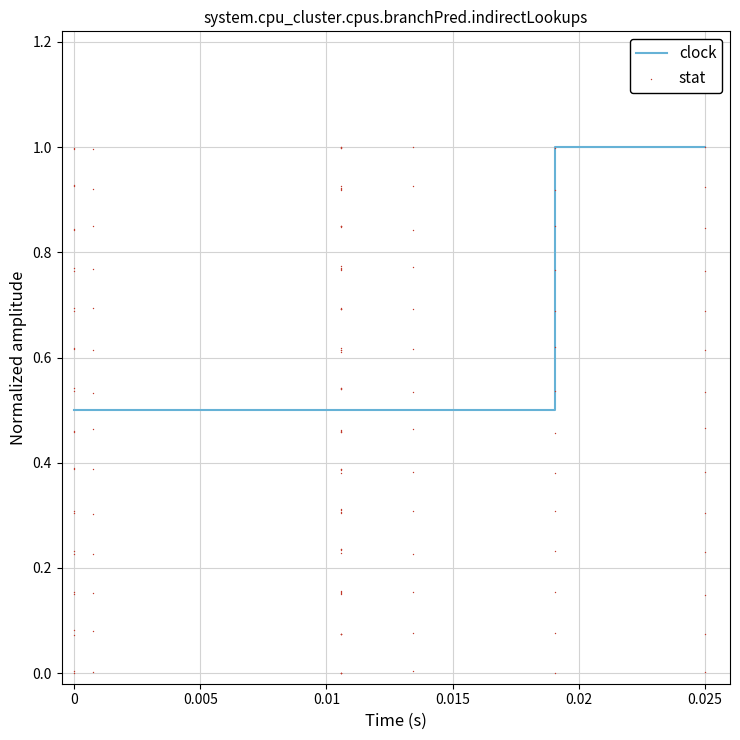

Which series contains the lowest Y value?

stat